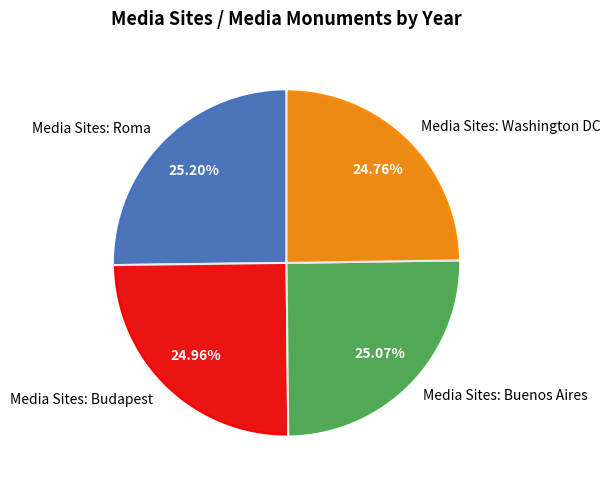

Between Media Sites: Roma and Media Sites: Budapest, which is larger?

Media Sites: Roma